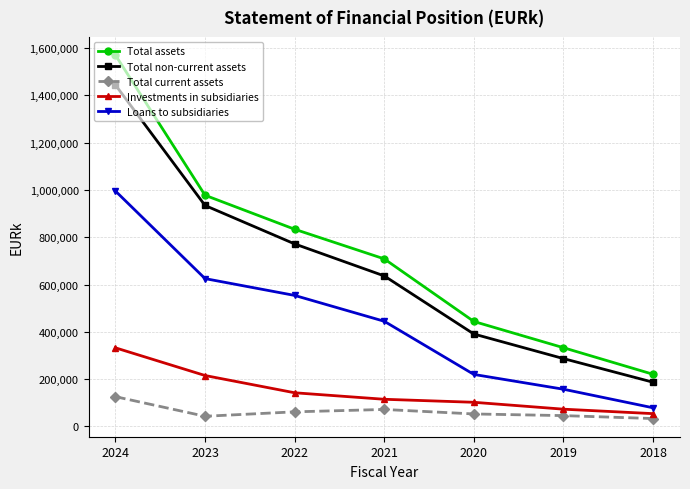

What is the total value across all series at 2021?

1977507